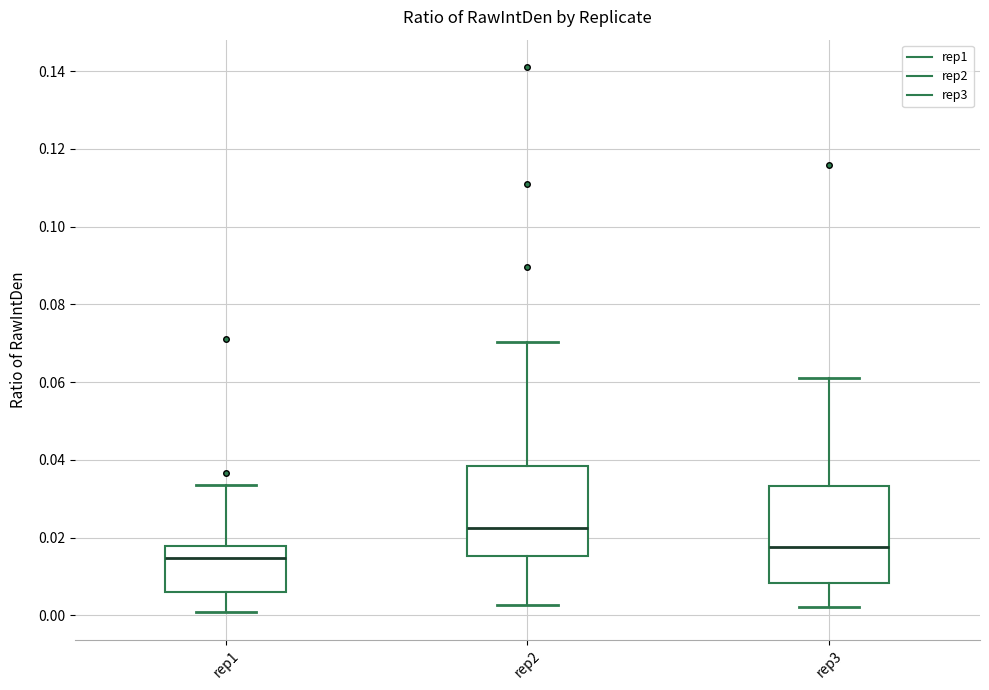

Which box has the highest median line?

rep2